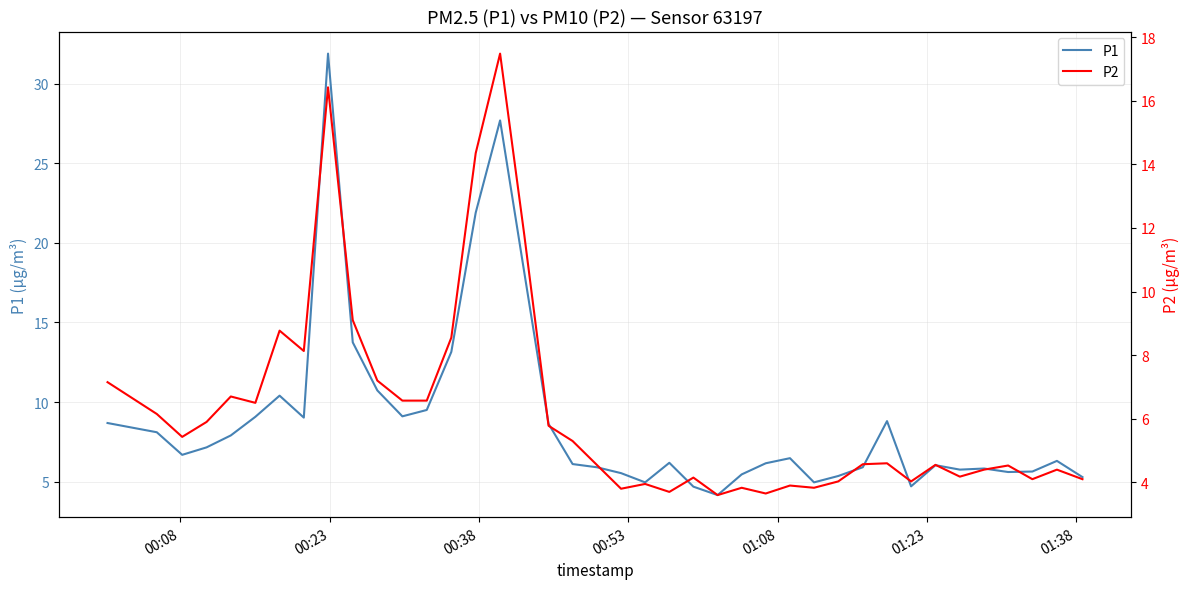

What are all the series names shown in the legend?

P1, P2